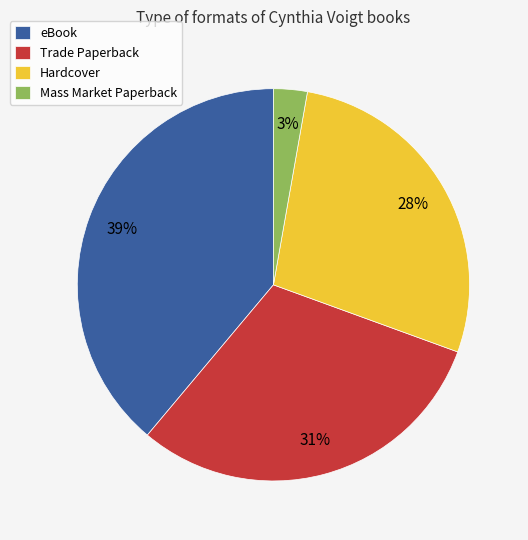

Approximately how many times larger is the value at Mass Market Paperback compared to Trade Paperback?

0.1